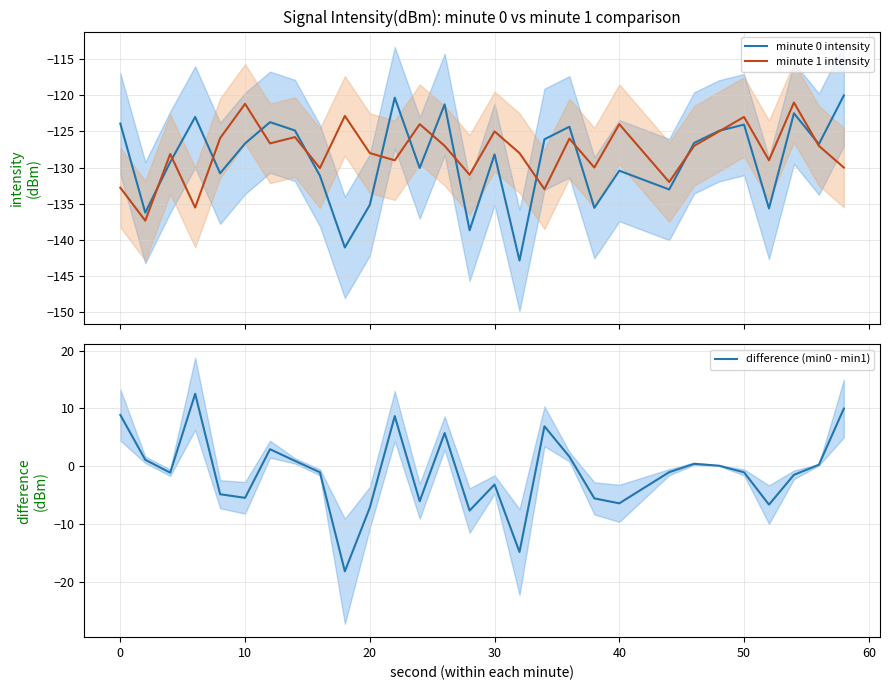

What is the highest value of the minute 0 intensity series?

-120.0